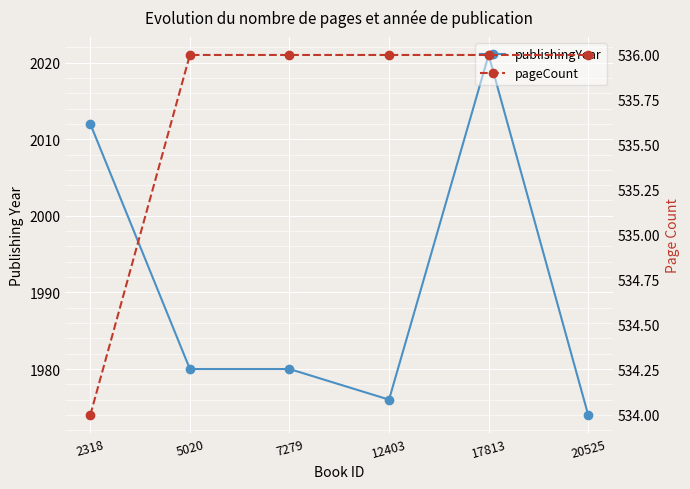

True or false: publishingYear and pageCount cross at least once.

False